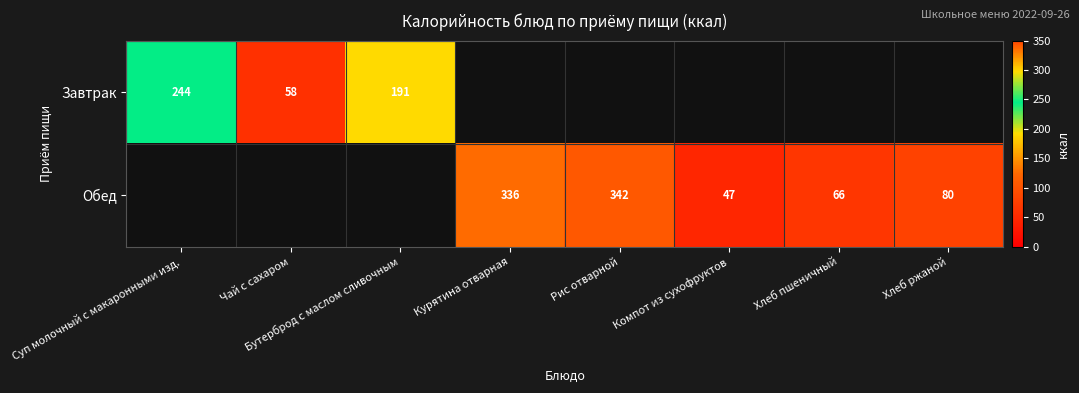

What is the difference between the Обед values at Рис отварной and Хлеб ржаной?

262